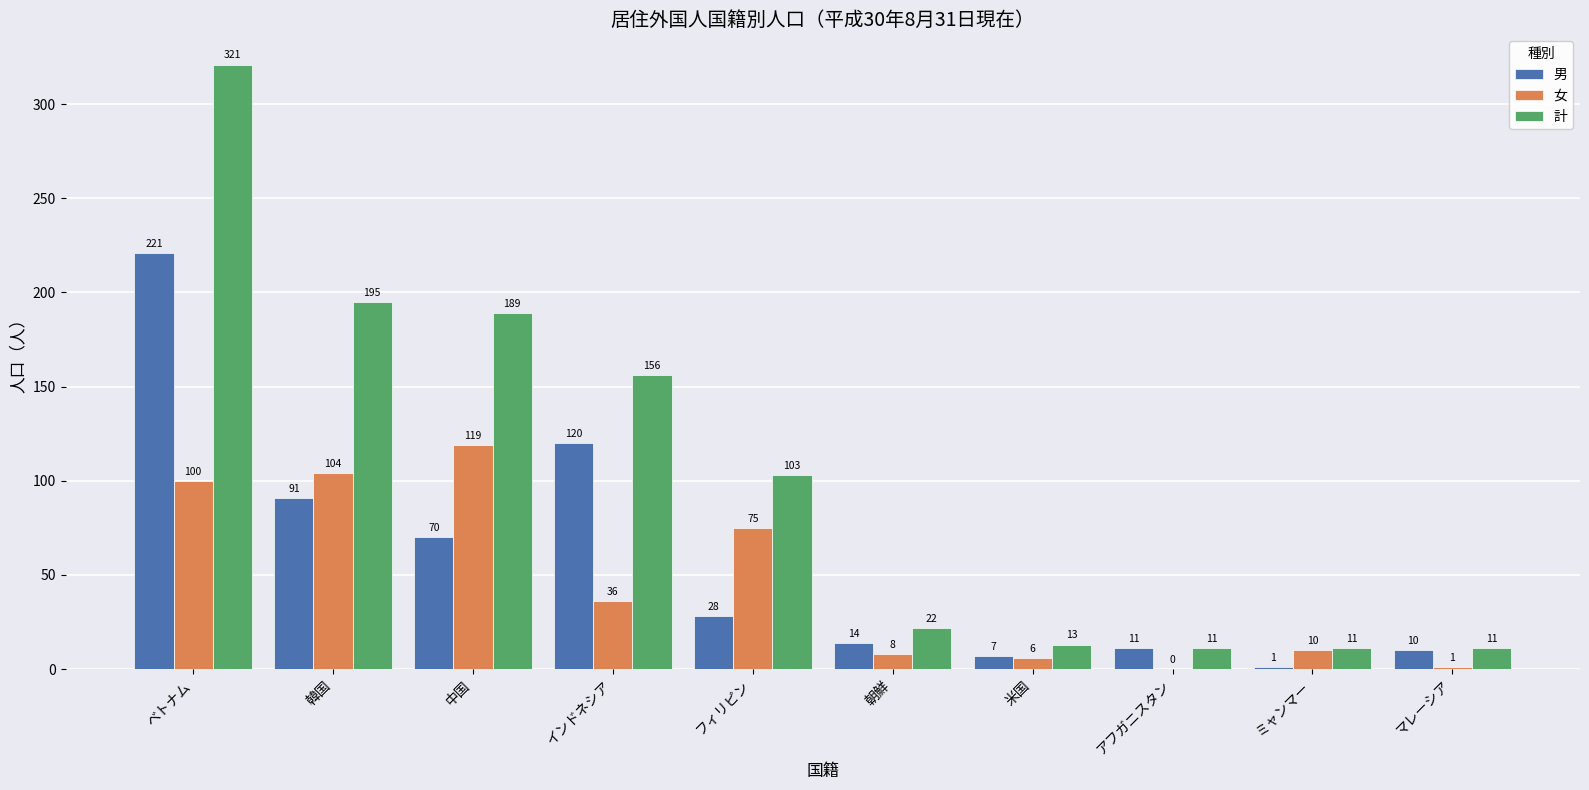

What is the greatest value displayed?

321